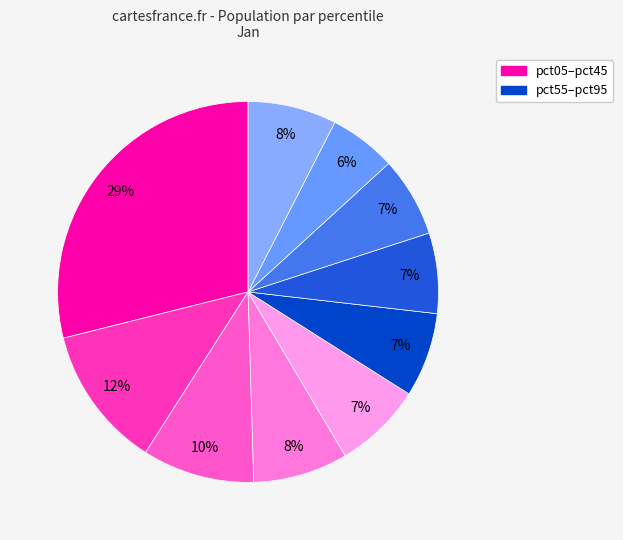

How many slices are in this pie chart?

10